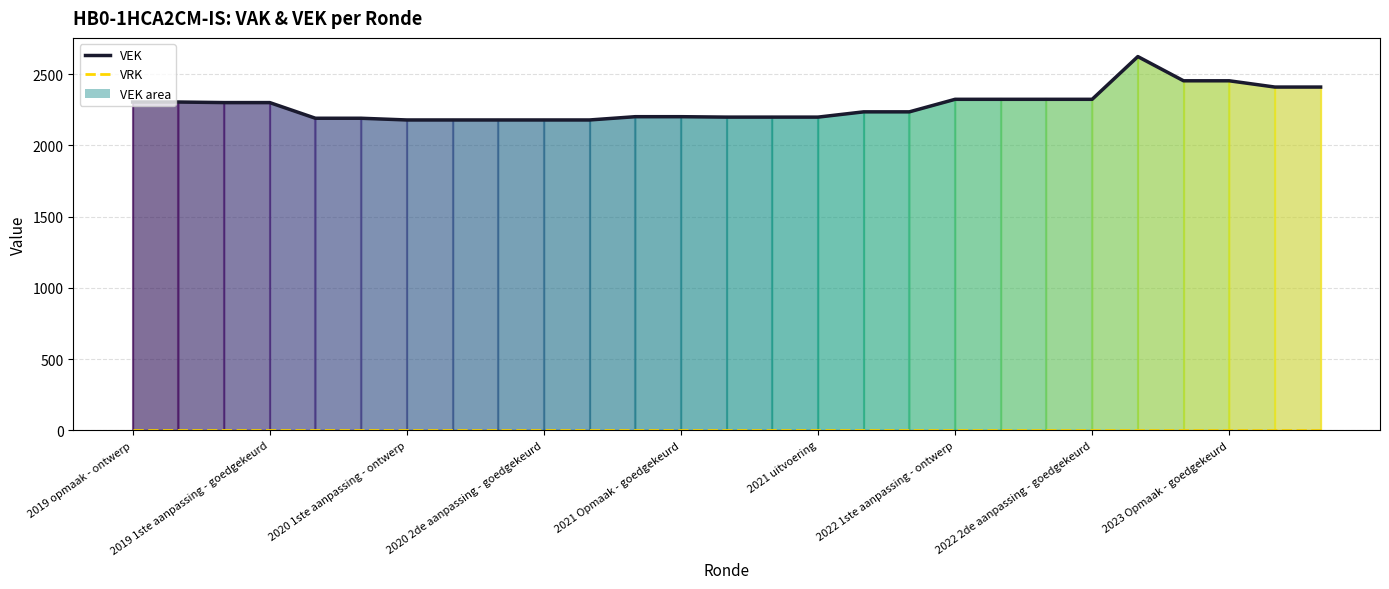

Reading left to right, extract all data points from this chart.

VEK: 2305	2305	2301	2301	2191	2191	2179	2179	2179	2179	2179	2202	2202	2199	2199	2199	2236	2236	2324	2324	2324	2324	2624	2454	2454	2410	2410
VRK: 0	0	0	0	0	0	0	0	0	0	0	0	0	0	0	0	0	0	0	0	0	0	0	0	0	0	0